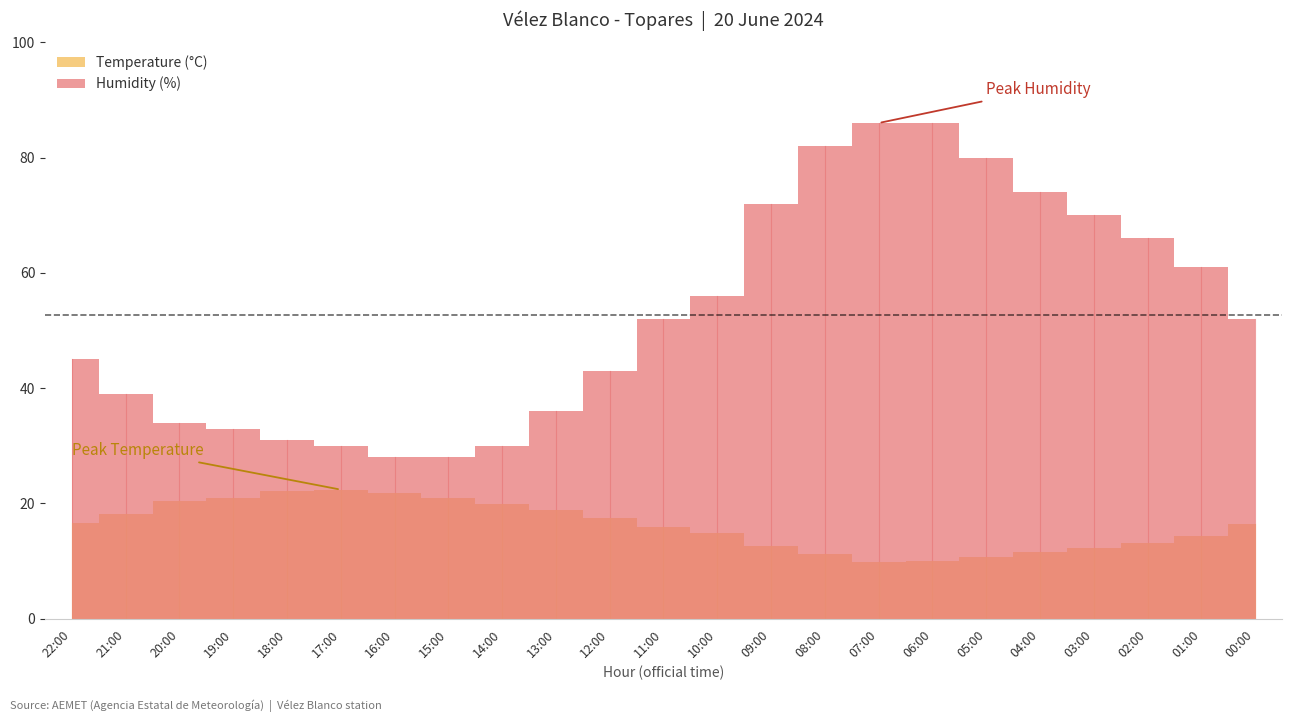

Count the number of categories in the chart.

23